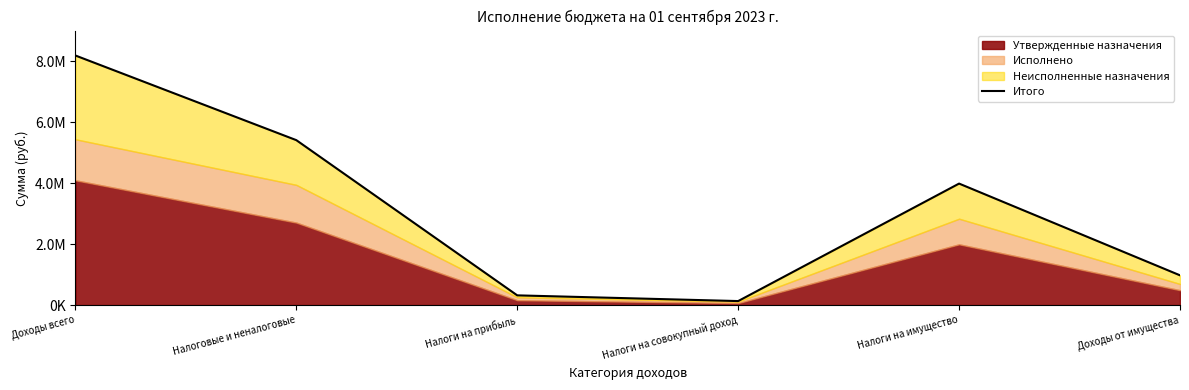

Where is the data nearest to the value 4161236?

Налоги на имущество